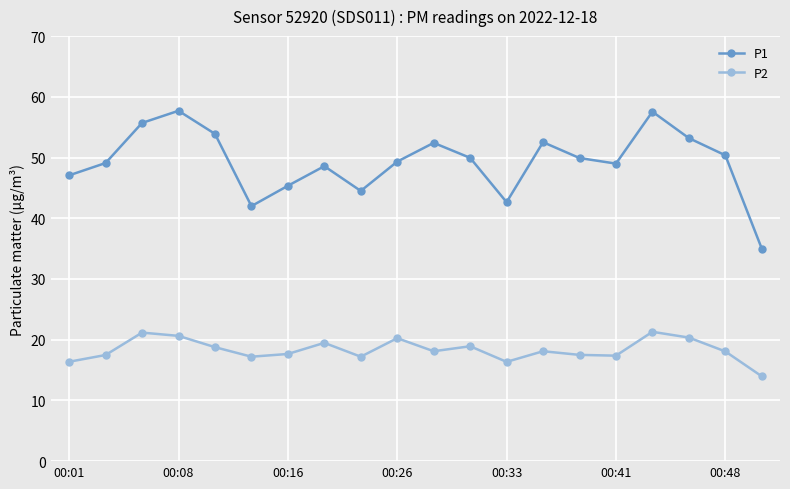

True or false: P2 and P1 cross at least once.

False